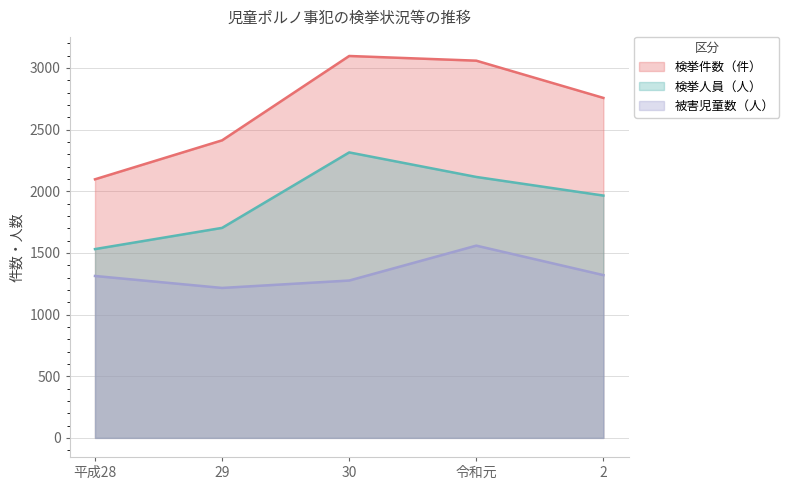

True or false: 被害児童数（人） has a value of 2662 at 令和元.

False